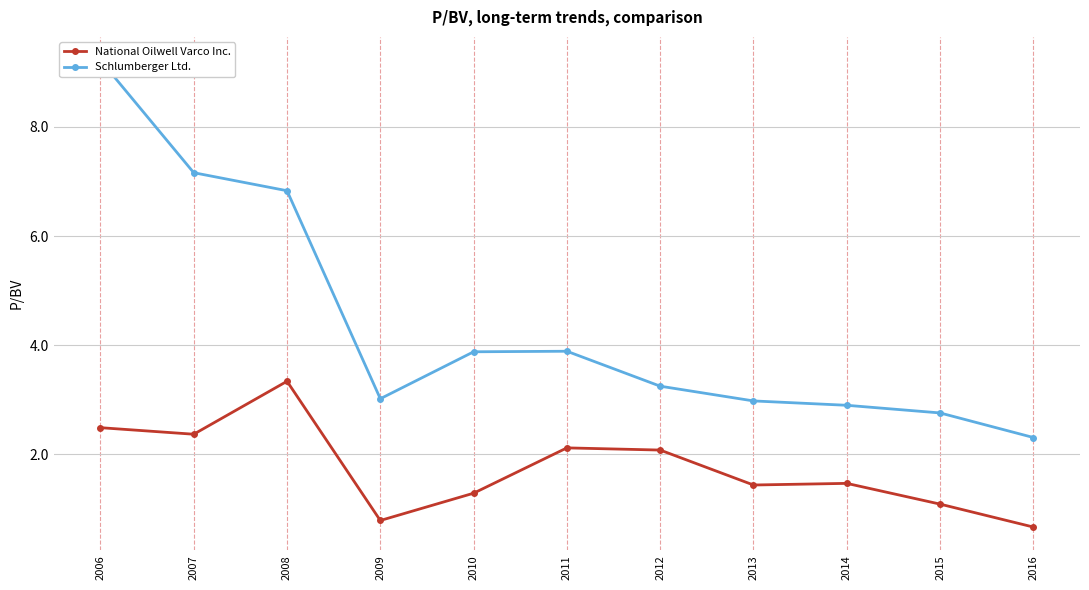

True or false: National Oilwell Varco Inc. and Schlumberger Ltd. intersect in this chart.

False